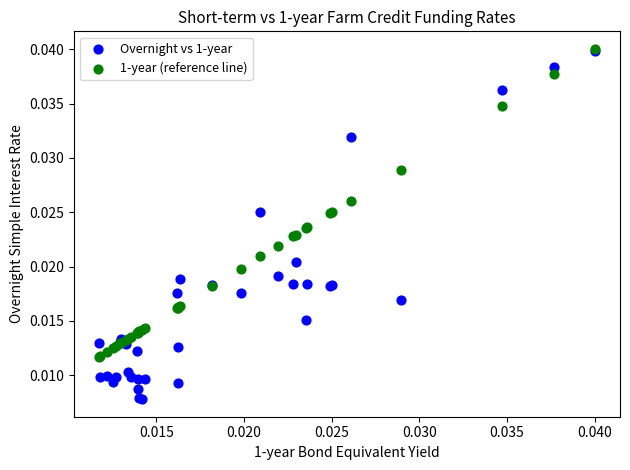

What are all the series names shown in the legend?

Overnight vs 1-year, 1-year (reference line)